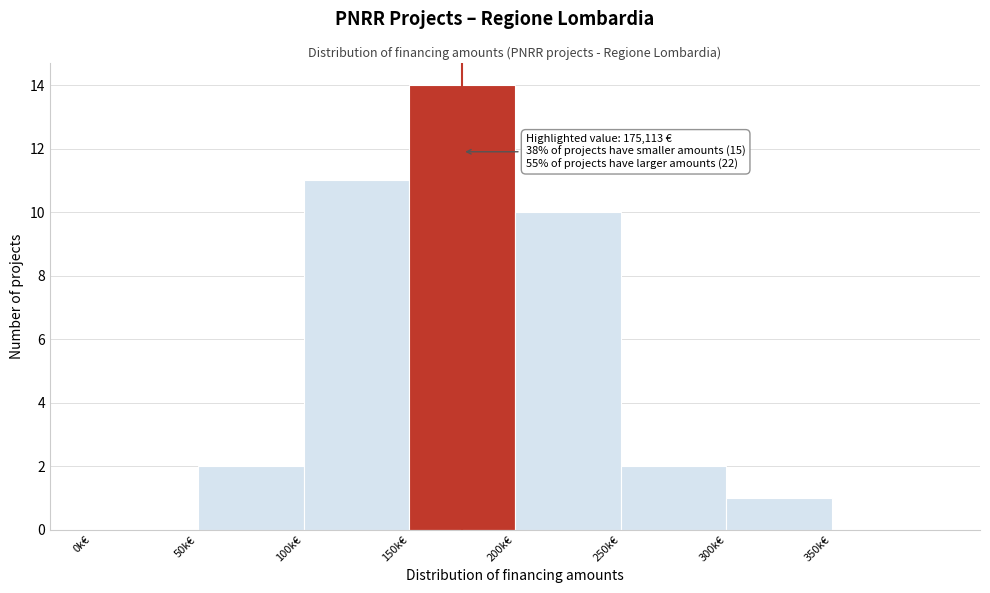

Reading left to right, list all the values displayed in this chart.

0k€=0	50k€=2	100k€=11	150k€=14	200k€=10	250k€=2	300k€=1	350k€=0